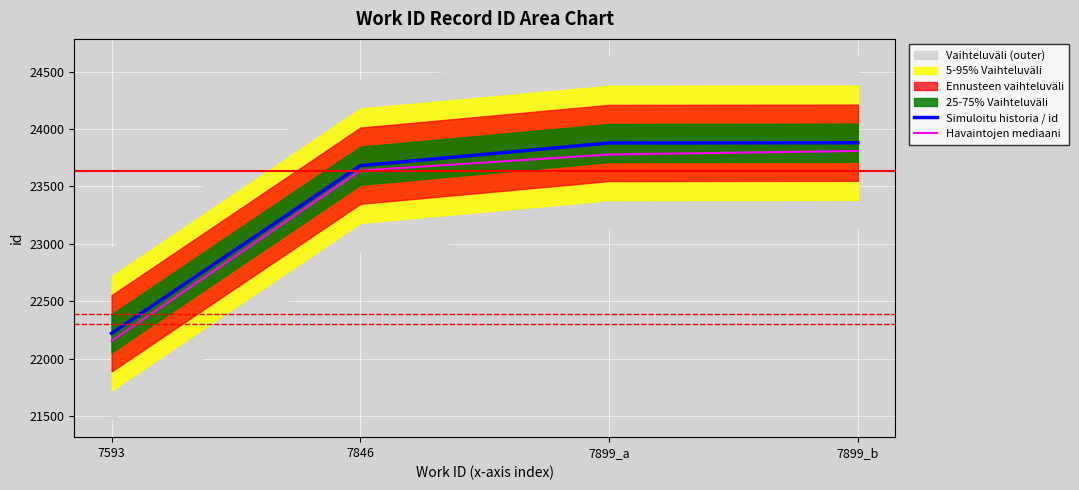

Reading right to left, list all the values displayed in this chart.

Simuloitu historia / id: 23881.0	23879.0	23681.0	22220.0
Havaintojen mediaani: 23809.4	23778.6	23638.7	22153.3